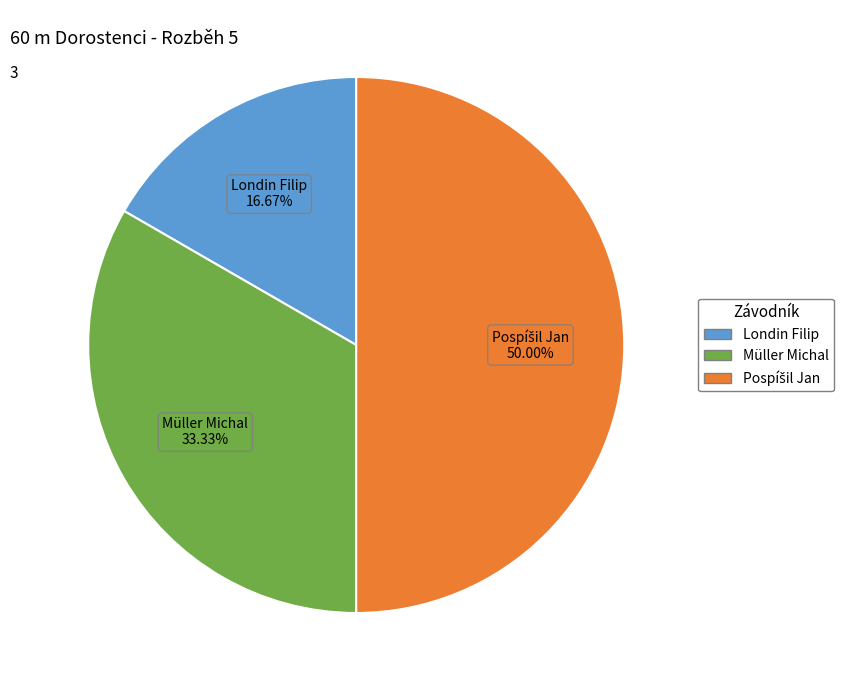

Is Müller Michal the majority of the pie?

No